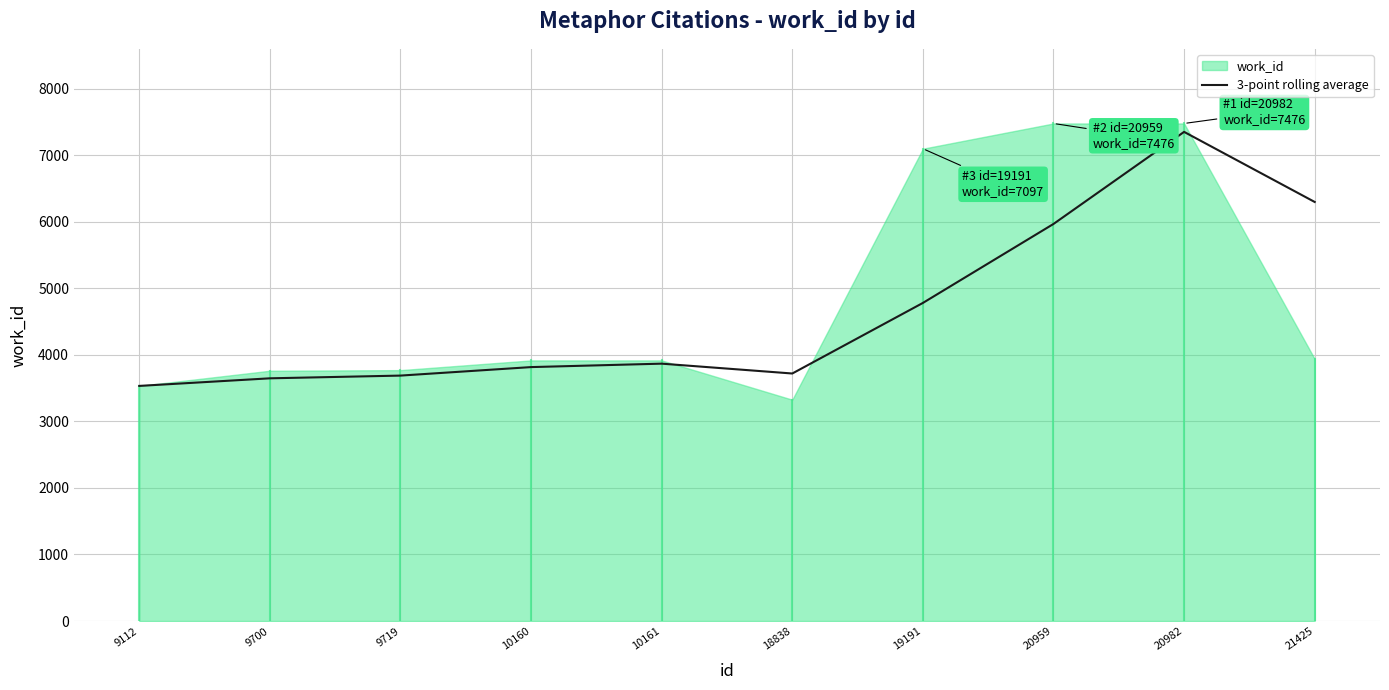

What is the value of the 5th point from the left?

3867.3